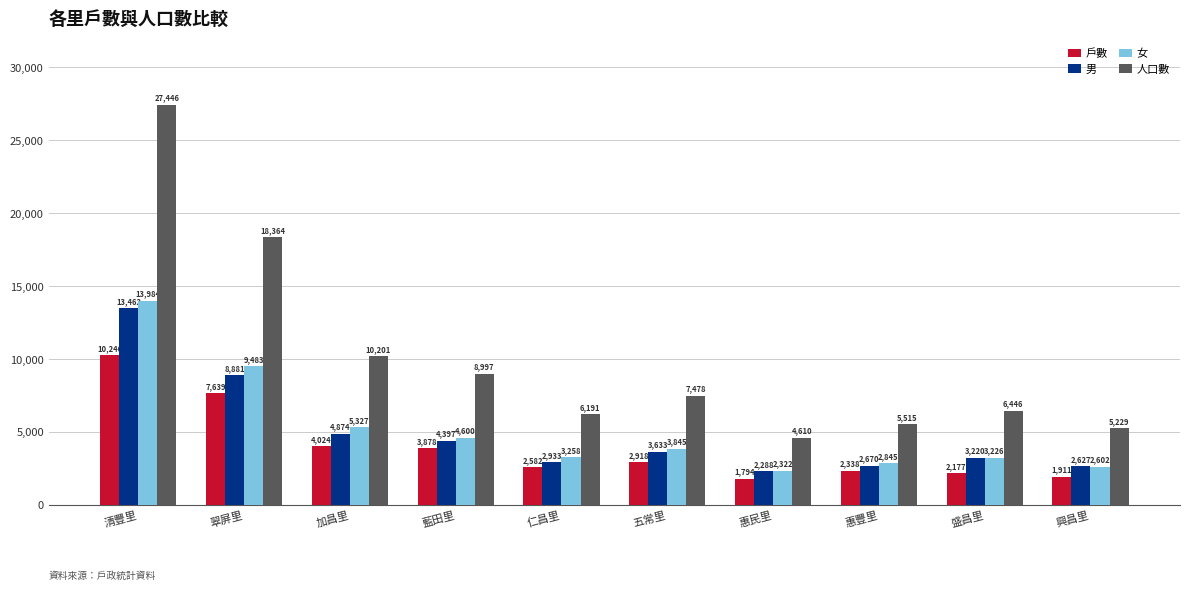

What position from the left is 加昌里?

3